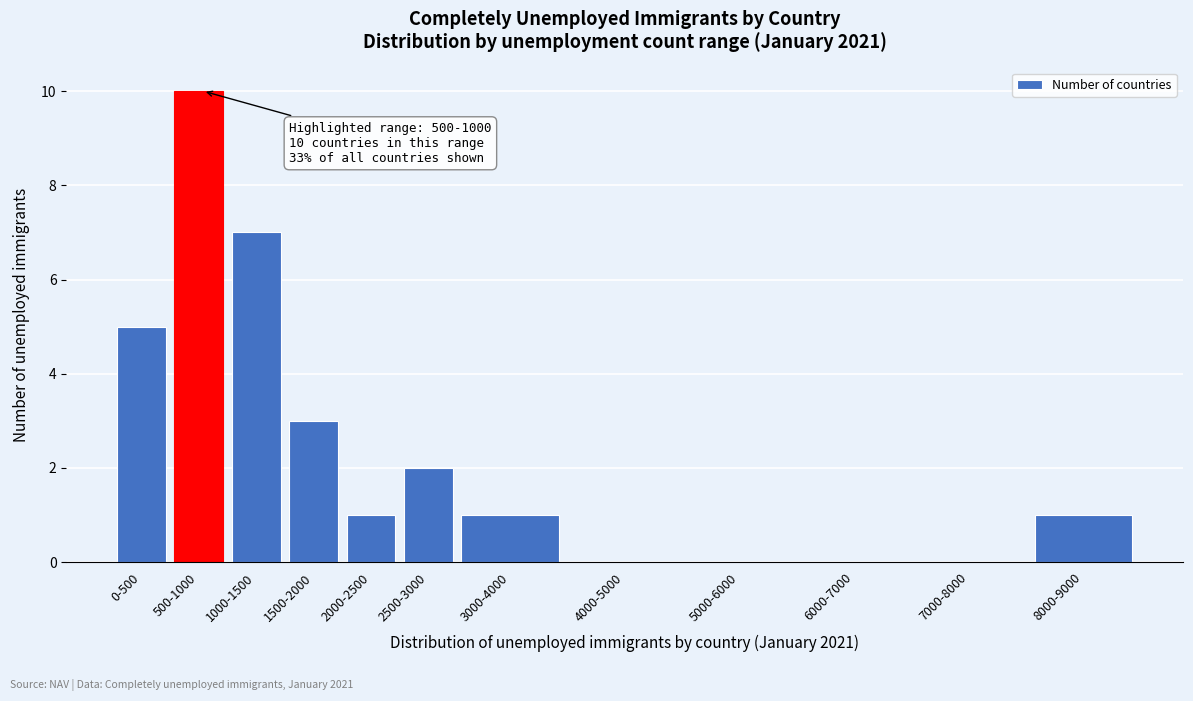

Reading left to right, extract all data points from this chart.

0-500=5	500-1000=10	1000-1500=7	1500-2000=3	2000-2500=1	2500-3000=2	3000-4000=1	4000-5000=0	5000-6000=0	6000-7000=0	7000-8000=0	8000-9000=1